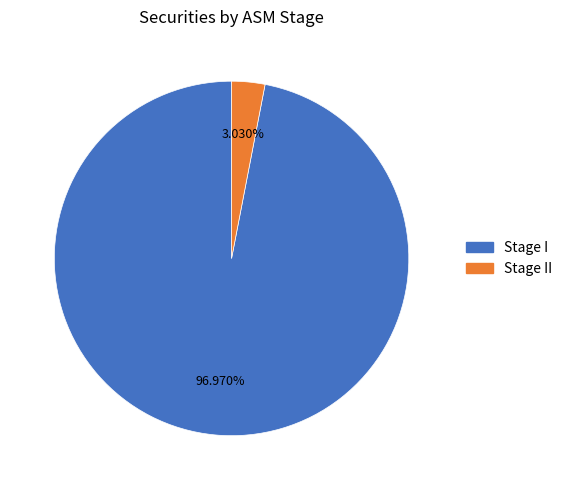

Which has a higher value, Stage I or Stage II?

Stage I